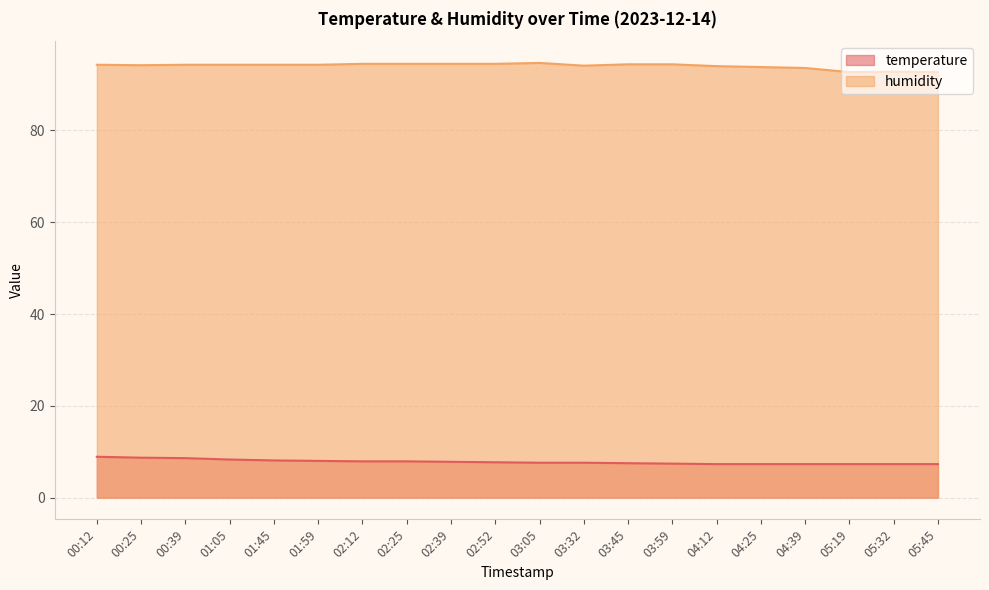

True or false: humidity and temperature intersect in this chart.

False